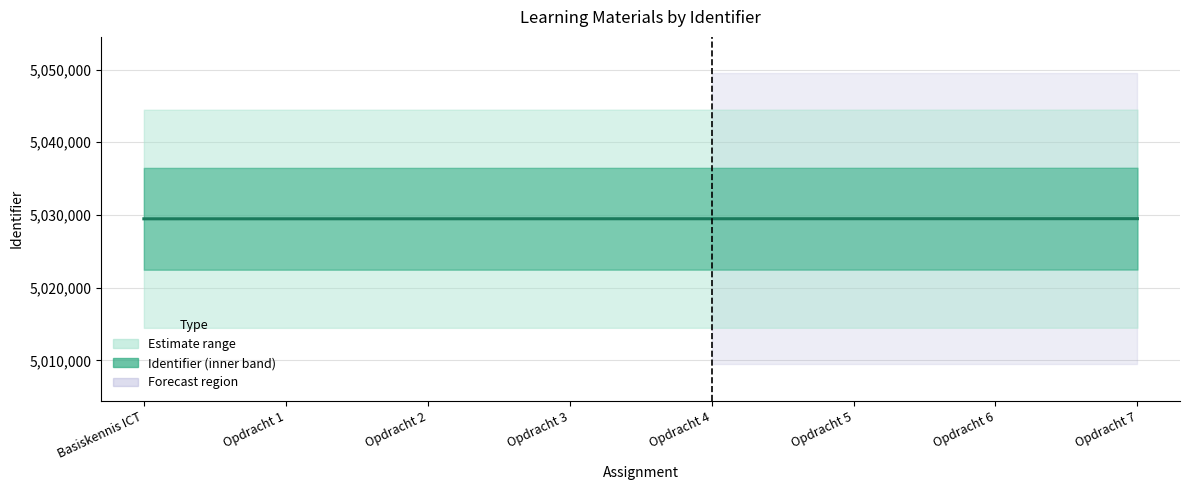

Reading right to left, extract all data points from this chart.

5029495	5029490	5029487	5029484	5029482	5029479	5029477	5029475